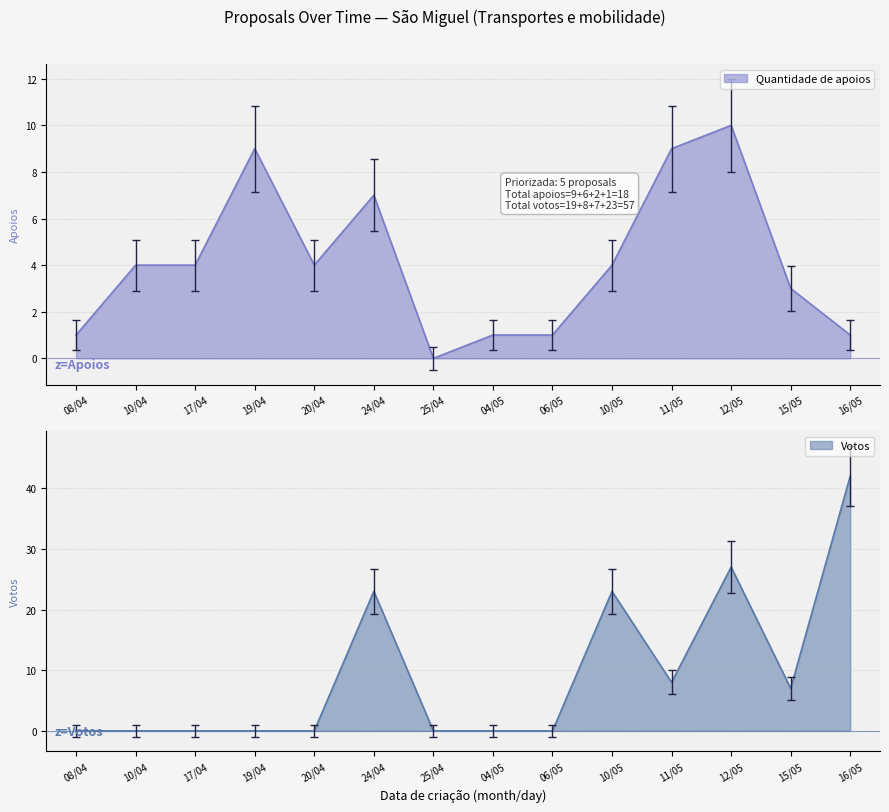

After their last crossing, which series has the higher values: Quantidade de apoios or Votos?

Votos